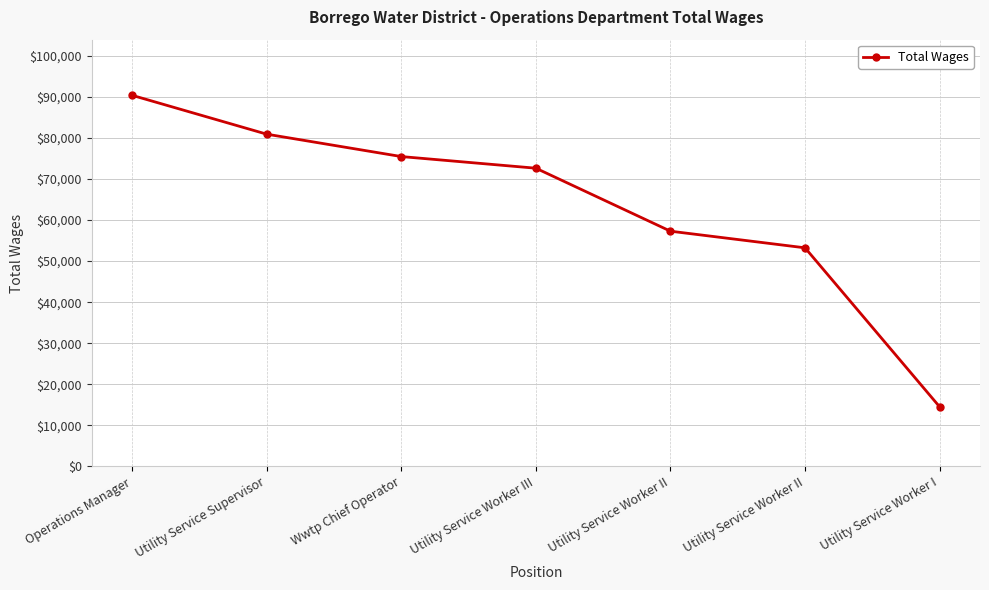

At which label does the data first exceed 72632?

Operations Manager